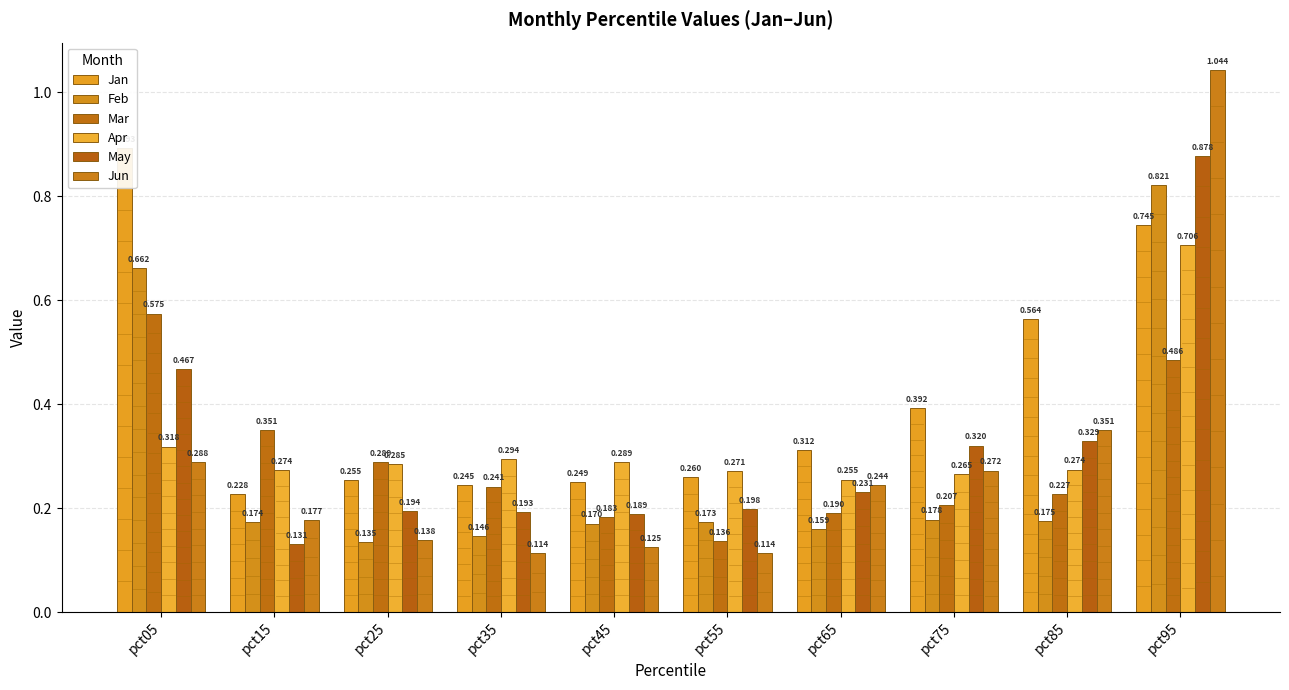

At pct45, list the series in order from smallest to largest.

Jun, Feb, Mar, May, Jan, Apr